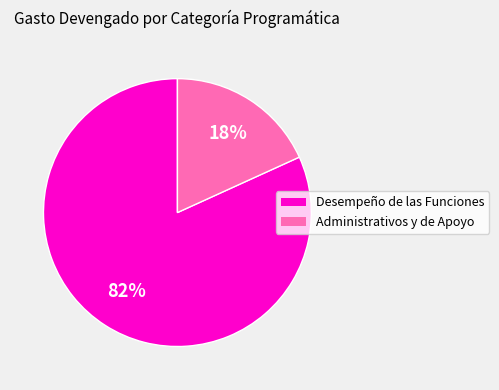

Rank the categories by value from lowest to highest.

Administrativos y de Apoyo, Desempeño de las Funciones